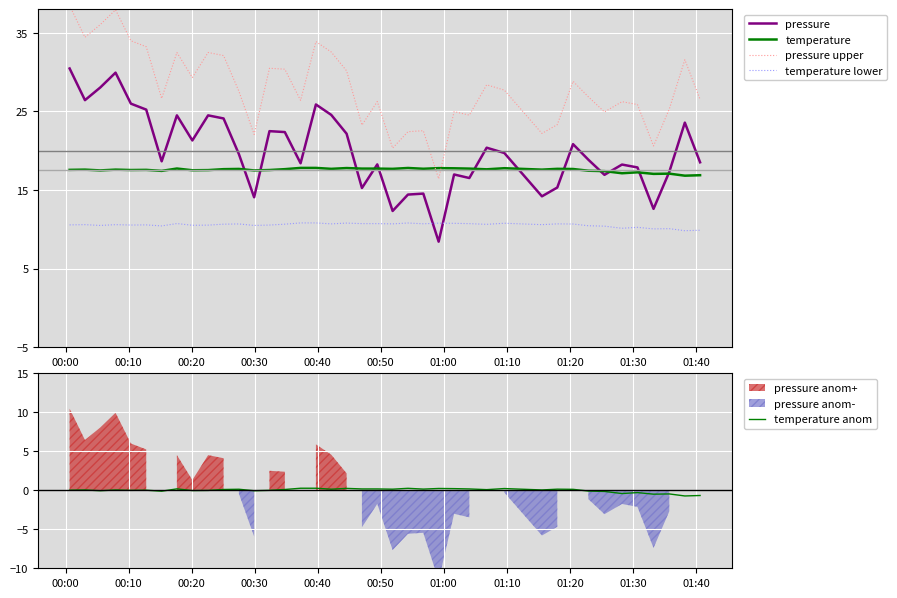

True or false: temperature lower and temperature anom cross at least once.

False